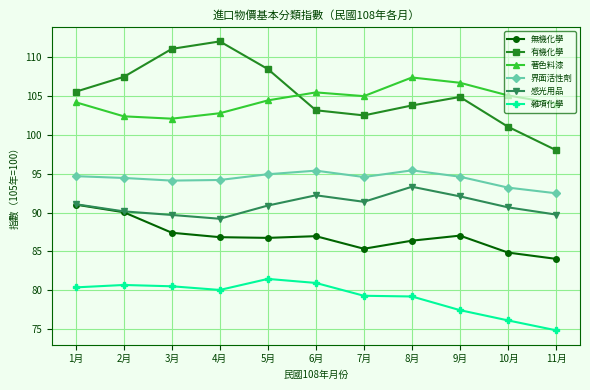

What is the sum of the 有機化學 values at 9月 and 6月?

208.0